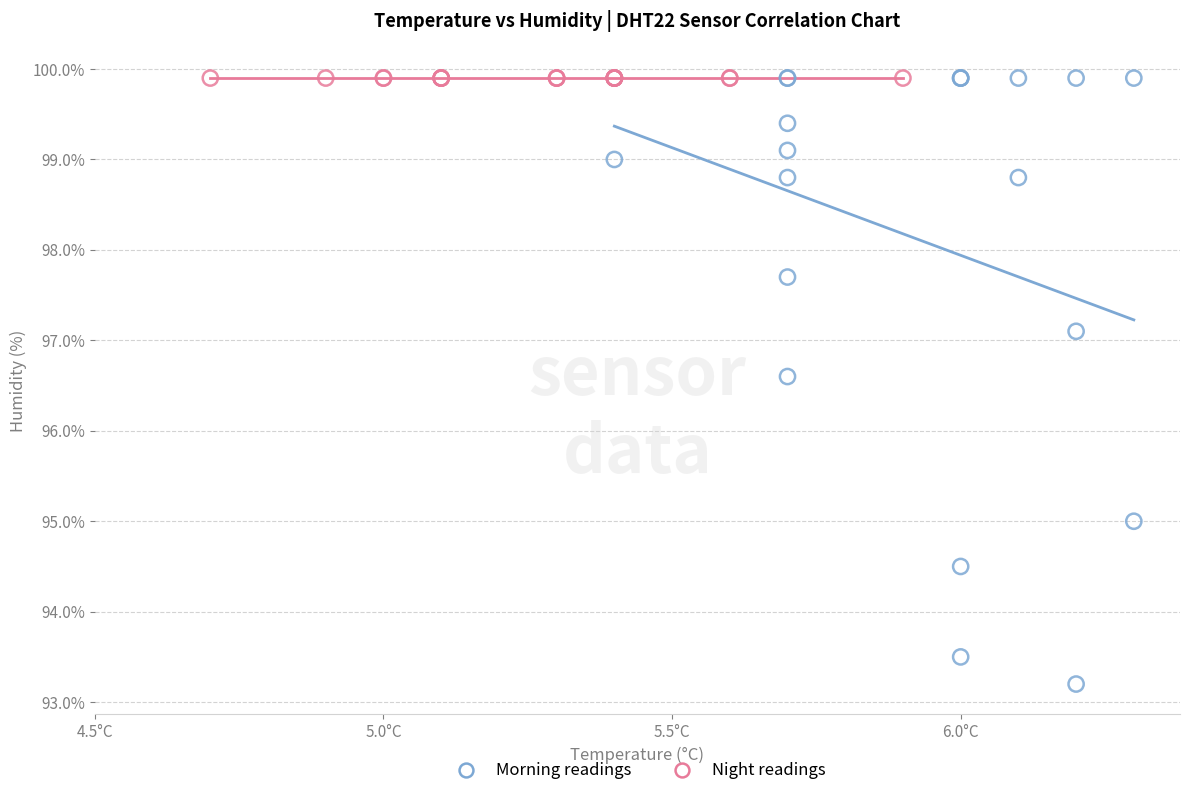

Which series contains the lowest Y value?

Morning readings